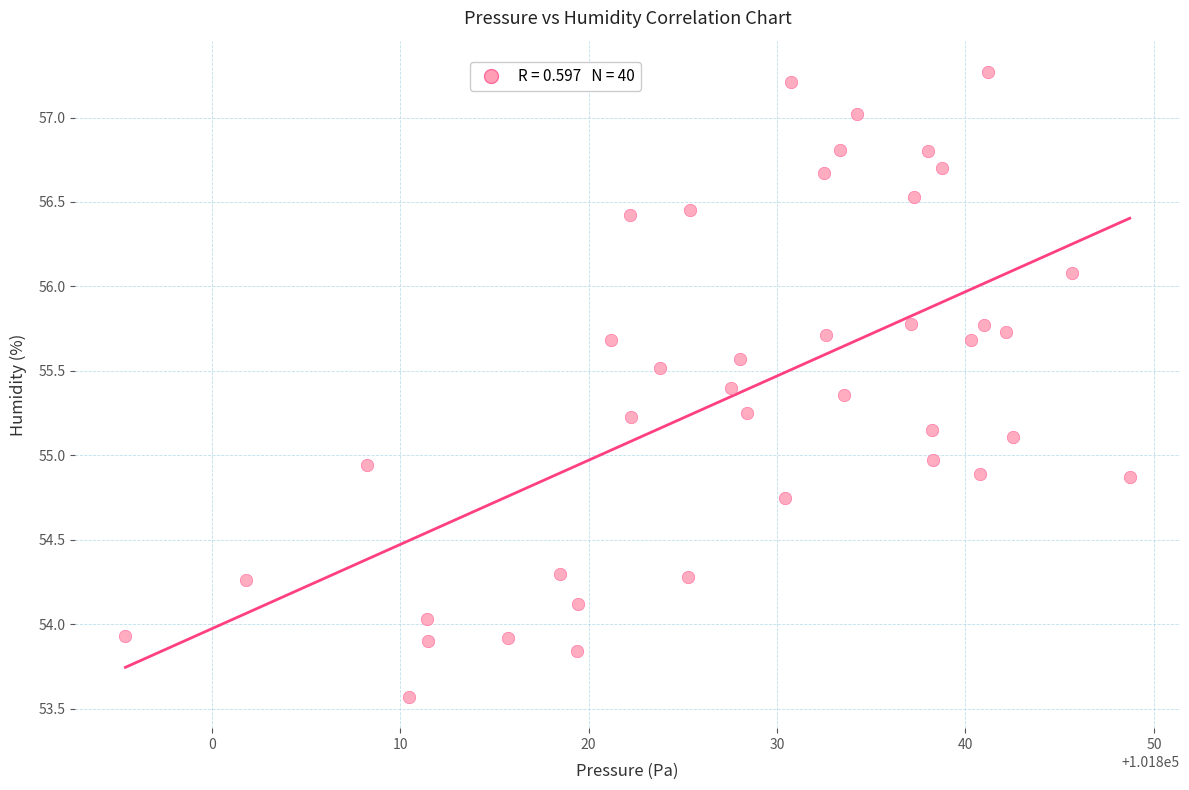

What is the range of Y values (max minus min)?

3.7